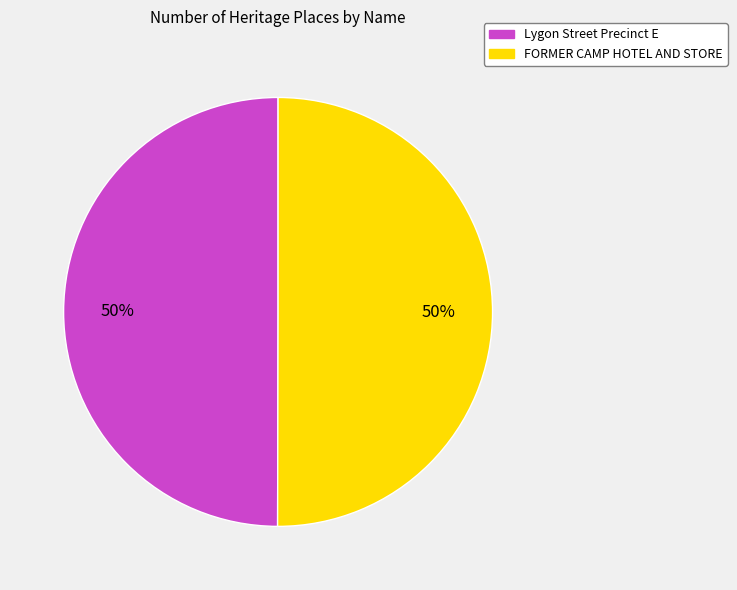

The FORMER CAMP HOTEL AND STORE slice represents 50% of the pie. True or false?

True